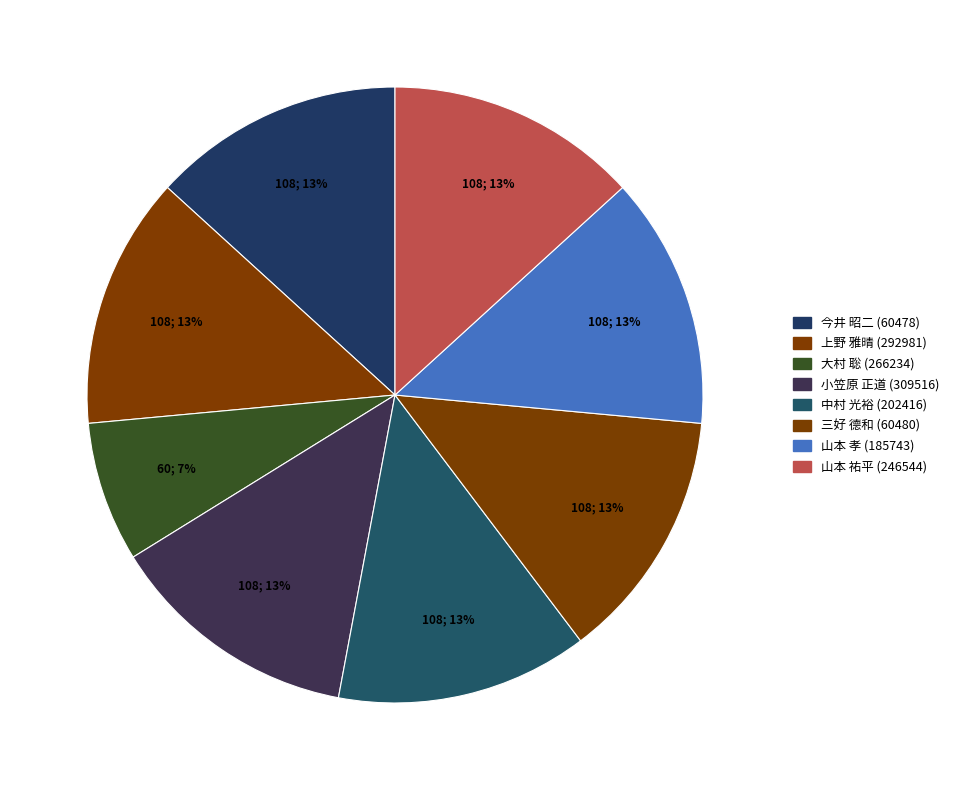

How many segments does this pie chart have?

8